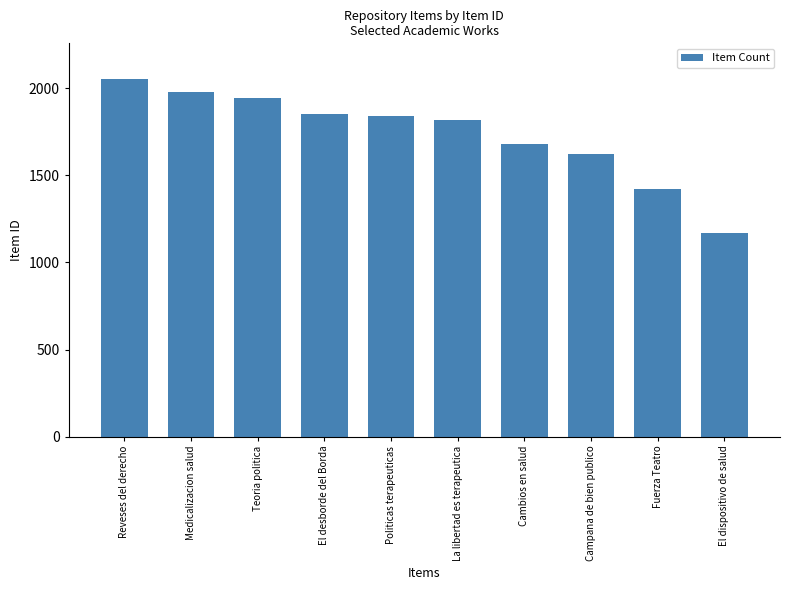

What is the sum of all values?

17384